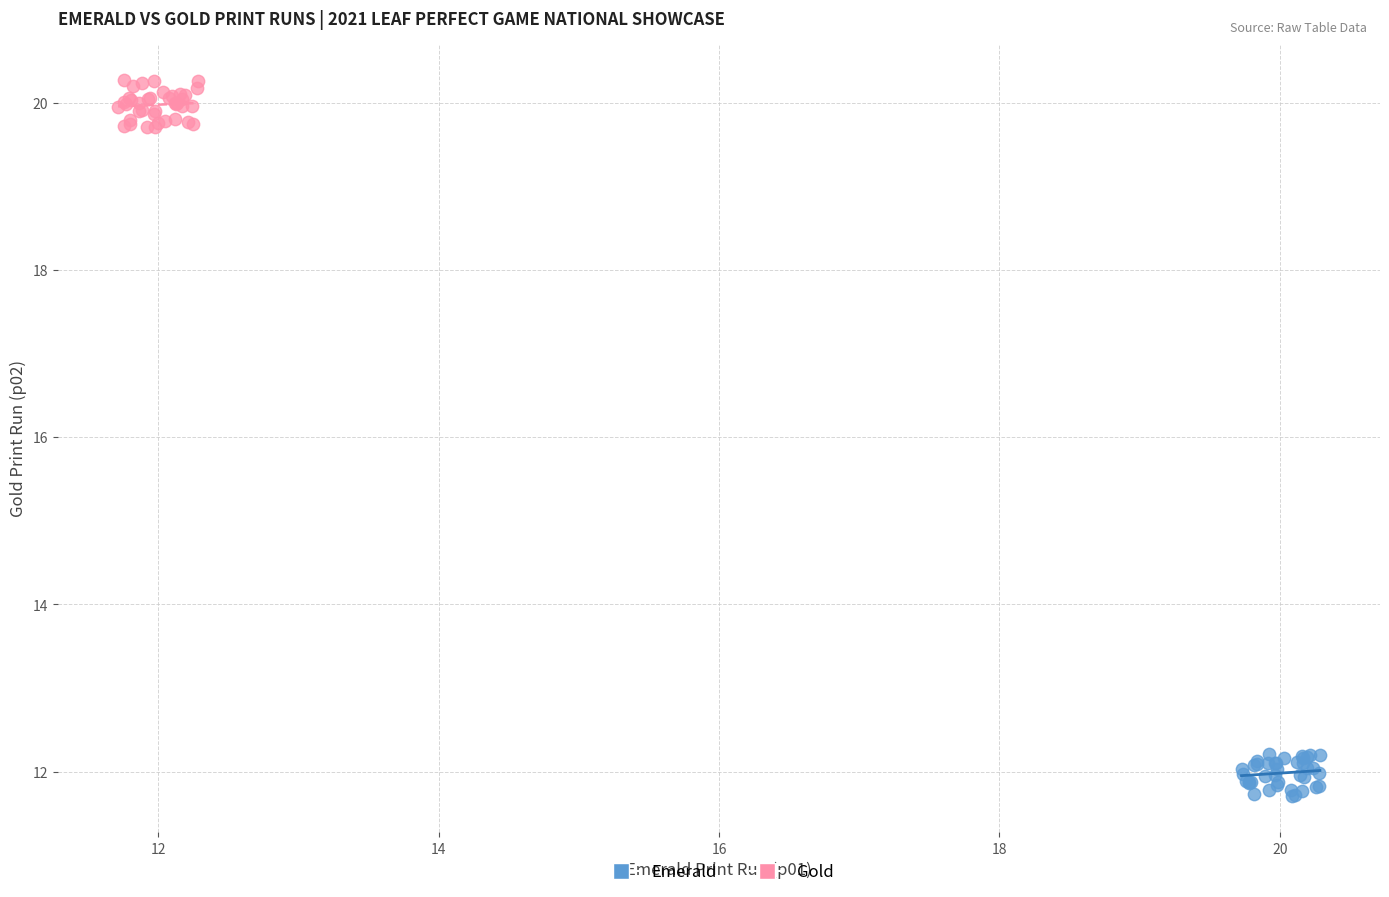

Which series contains the highest Y value?

Gold